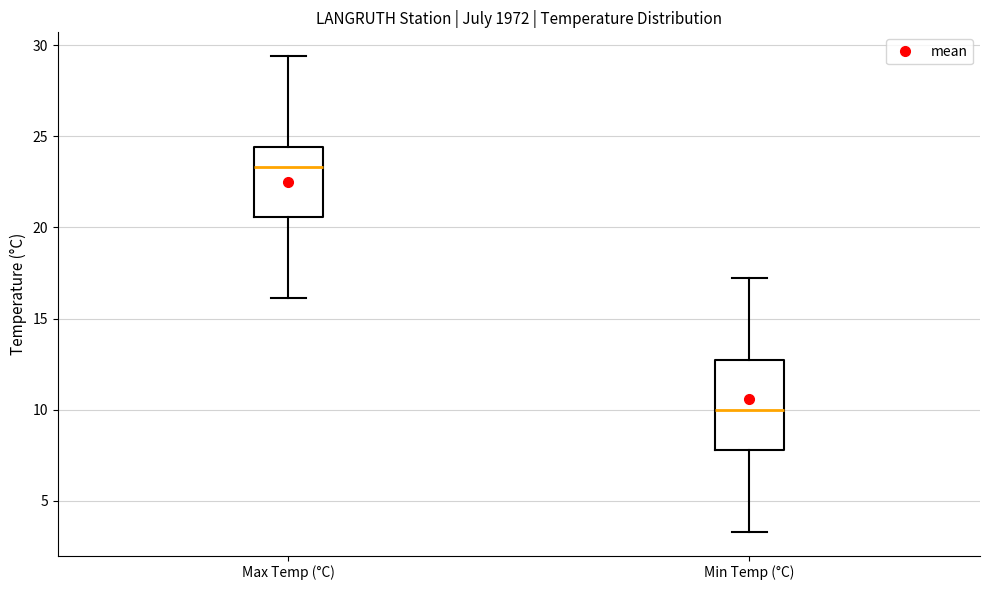

Which box has the lowest median line?

Min Temp (°C)